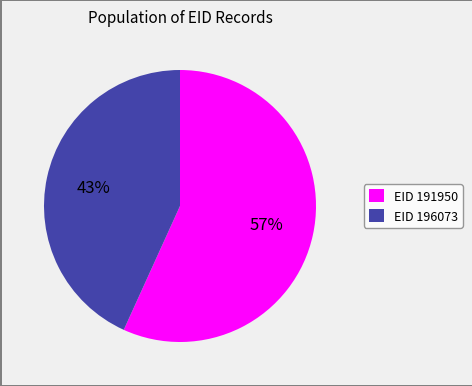

Do EID 191950 and EID 196073 together represent more than half of the pie?

Yes